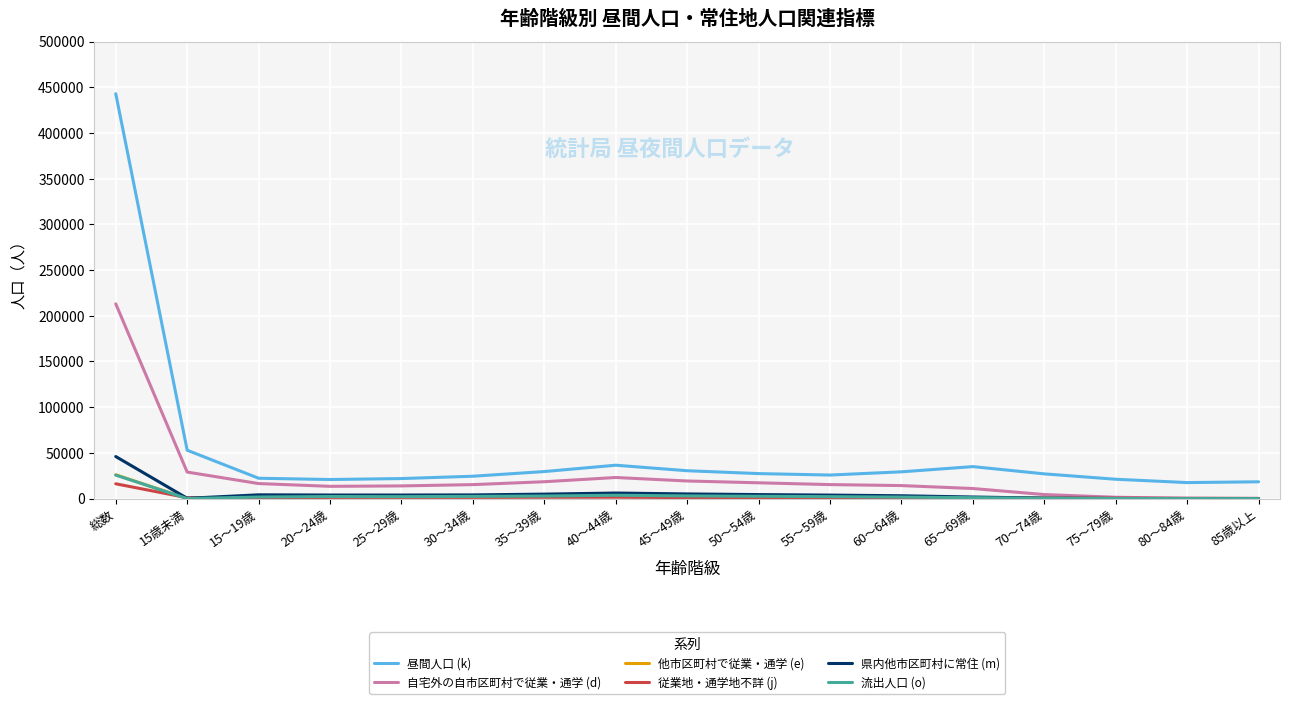

Which series has the largest total across all categories?

昼間人口 (k)